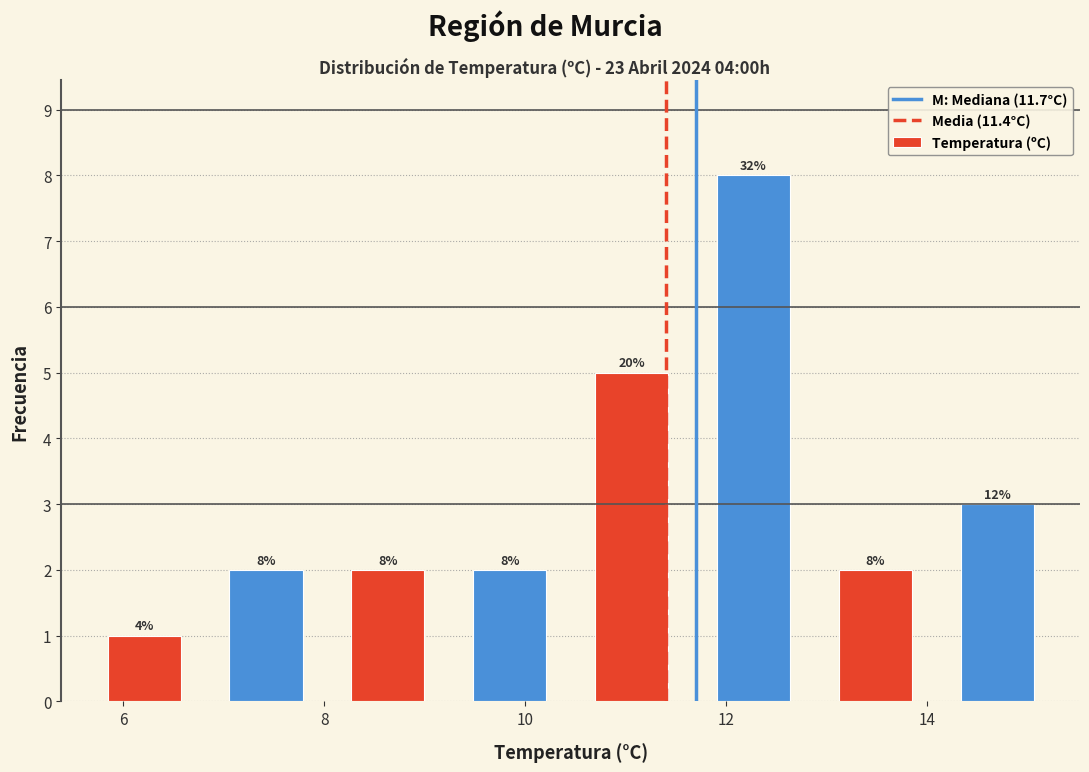

Over which range of the x-axis is the bar tallest?

11.6 to 12.8